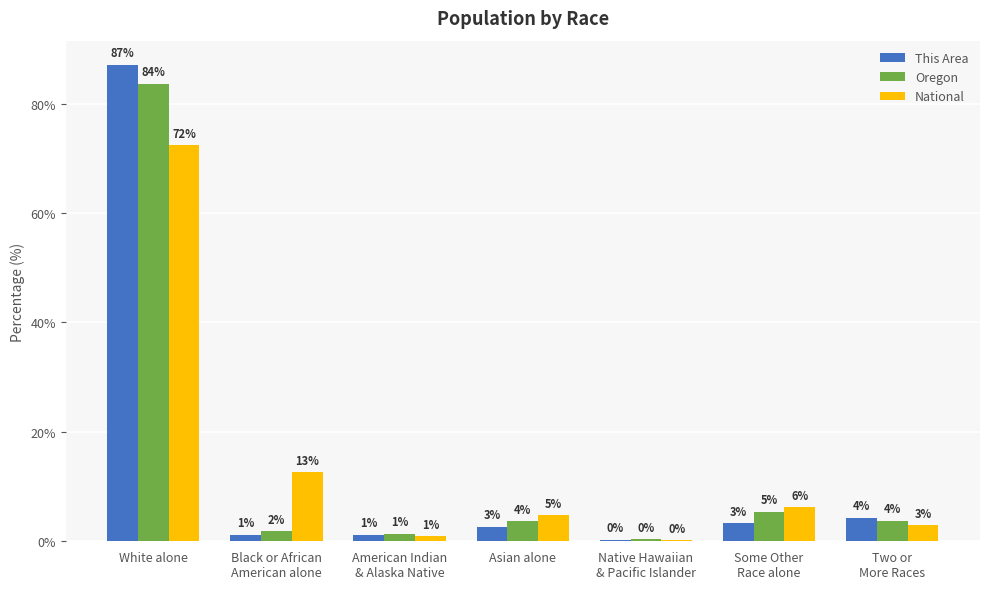

Is it true that National equals 0.1 at Native Hawaiian
& Pacific Islander?

False